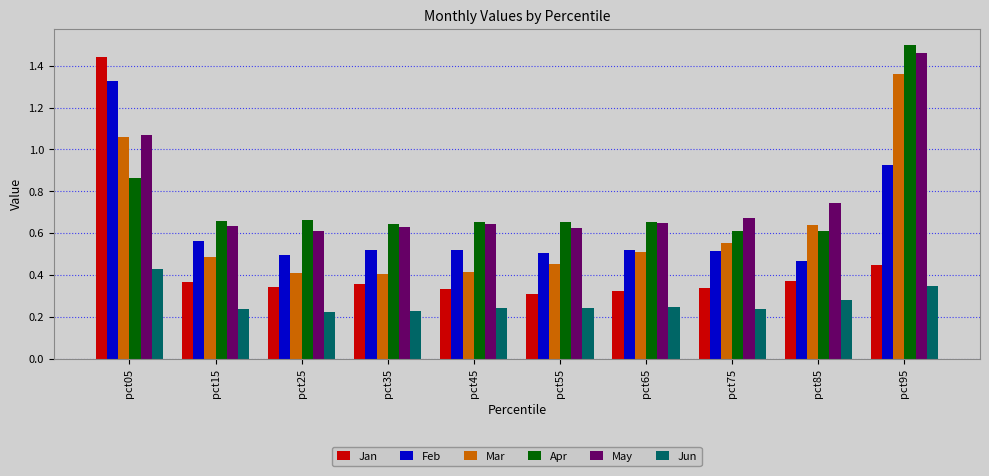

Which category has the highest value across all series?

pct95